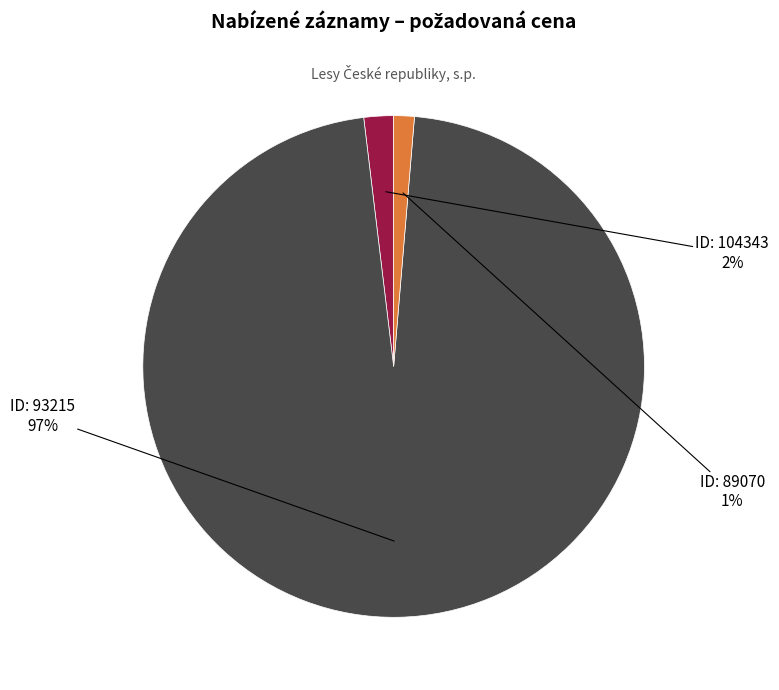

Is there any slice that represents more than half of the pie?

Yes